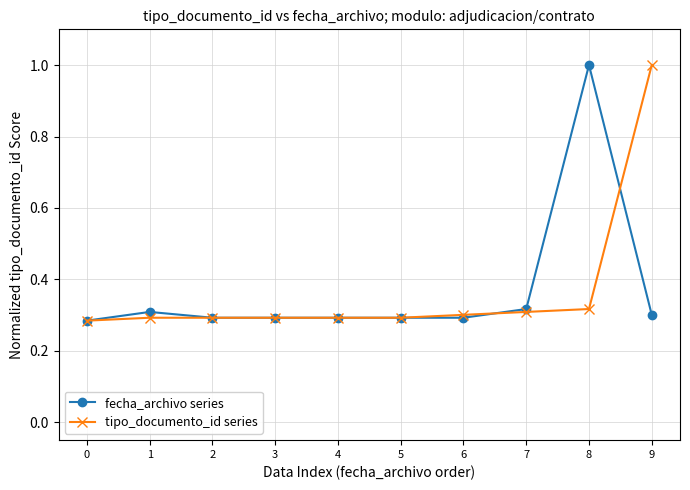

What is the average value of the tipo_documento_id series series?

0.4